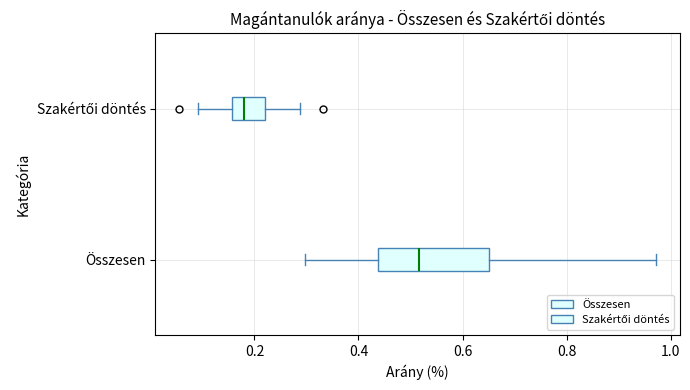

Where is the left edge of the box for Szakértői döntés on the x-axis? The values are not printed on the chart, so give them approximately, as read against the axis.

0.16